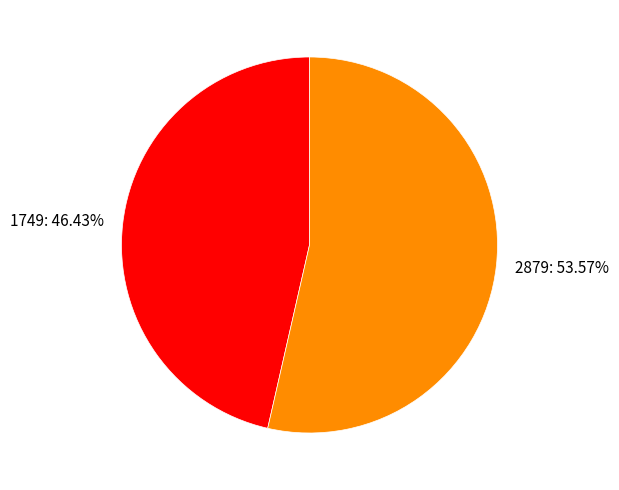

What portion of the pie excludes 1749?

53.6%